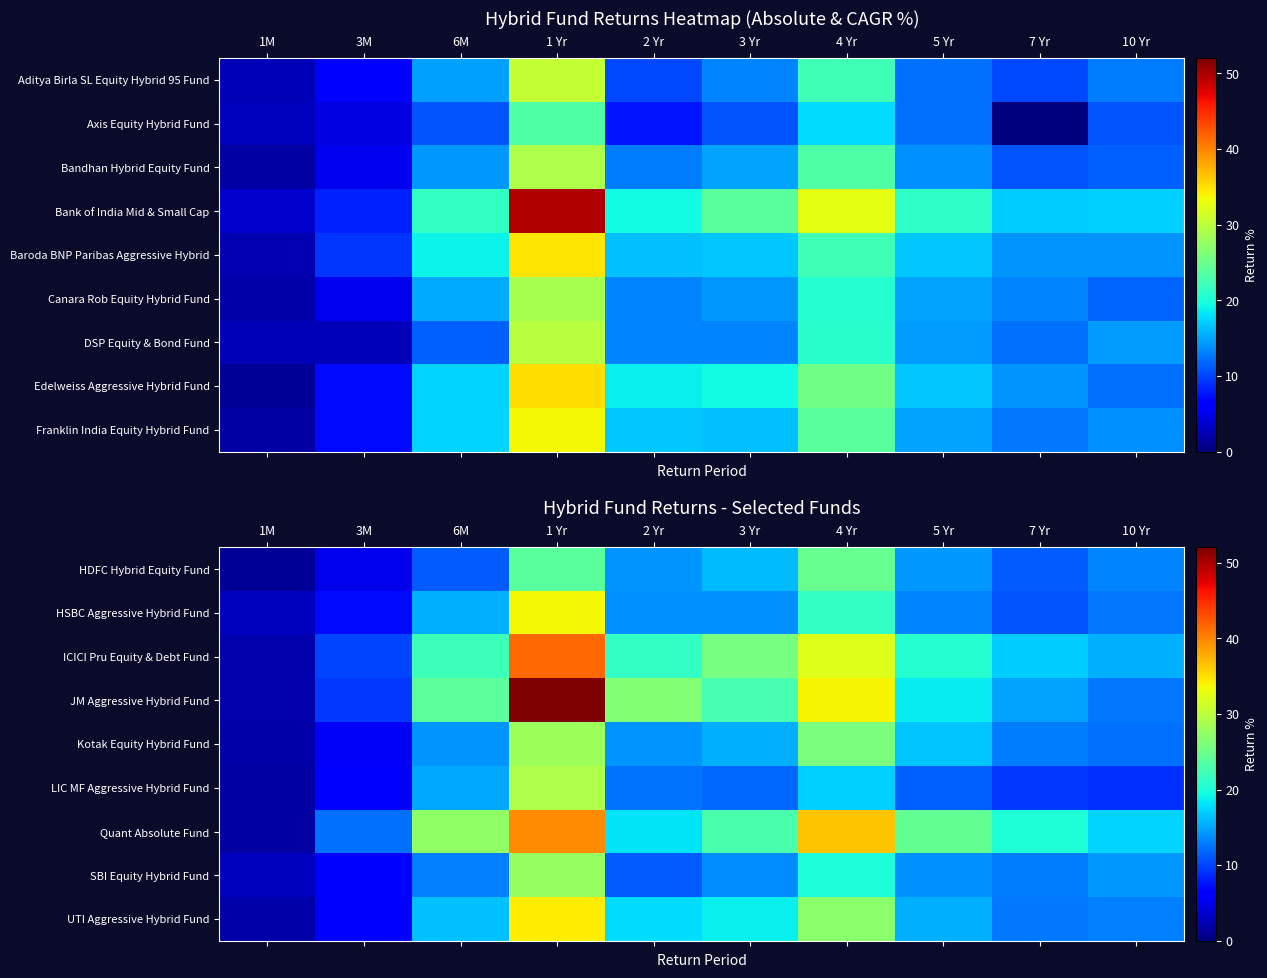

True or false: HDFC Hybrid Equity Fund has a value of 13.2 at 10 Yr.

True